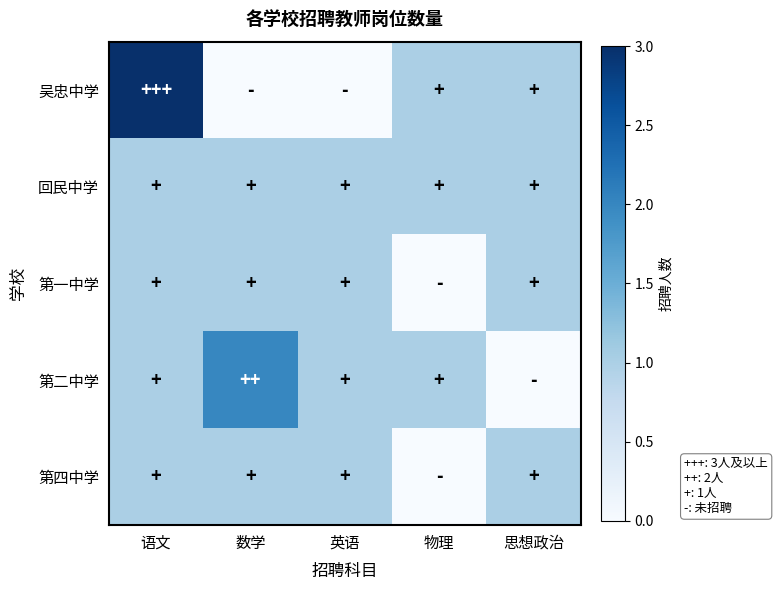

List the series in order of their peak value, lowest first.

回民中学, 第一中学, 第四中学, 第二中学, 吴忠中学